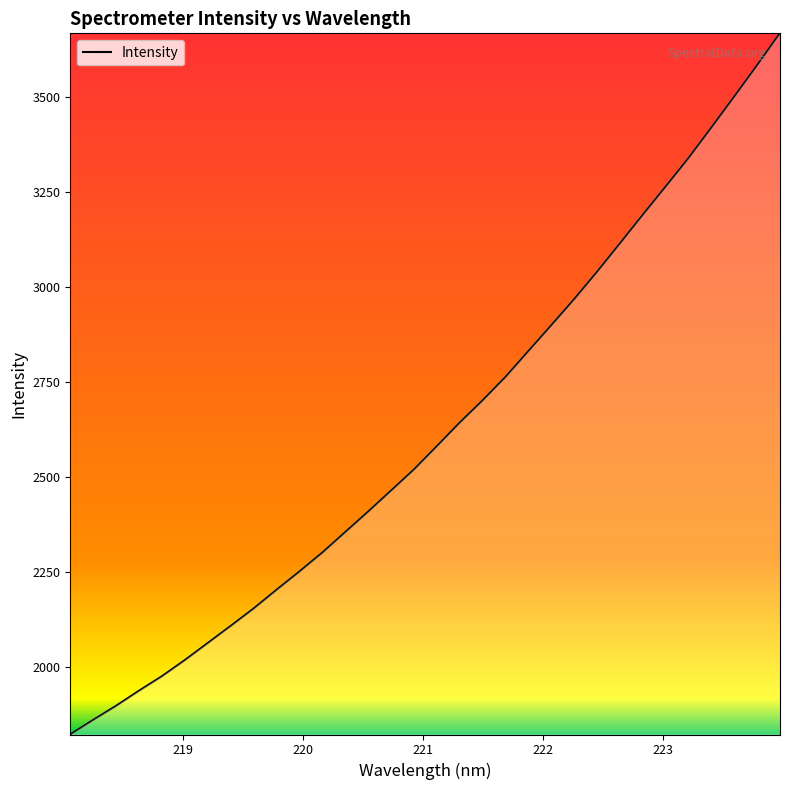

What is the maximum value shown in the chart?

3668.5